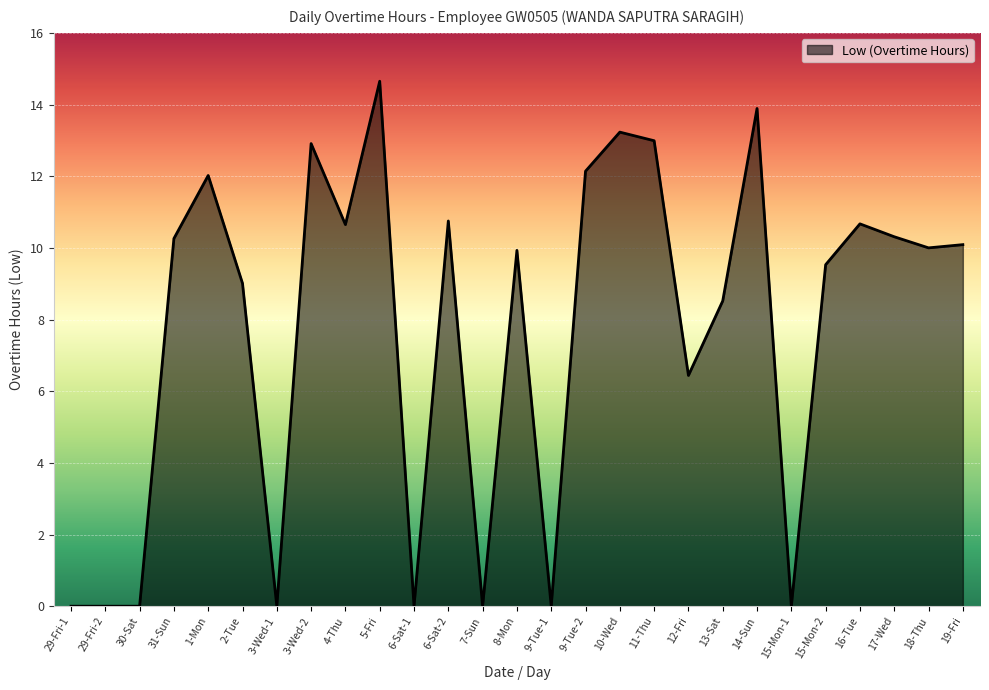

Read the value at 8-Mon.

9.9